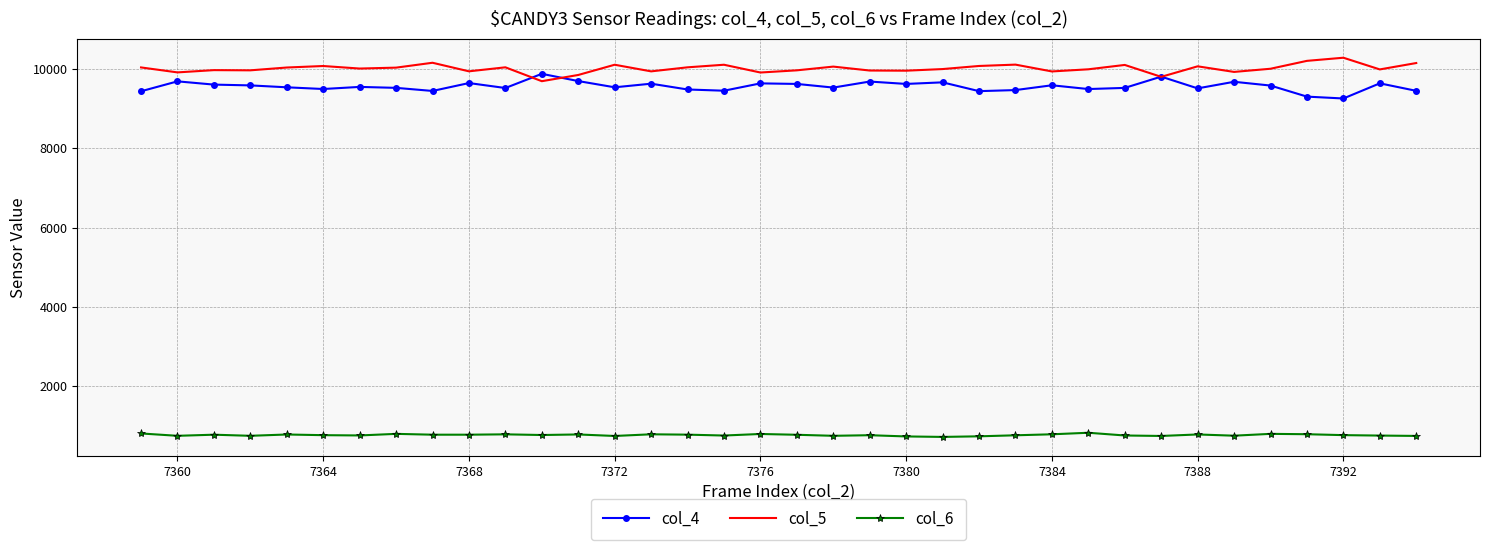

True or false: col_6 has more than 2 interior local peaks.

True